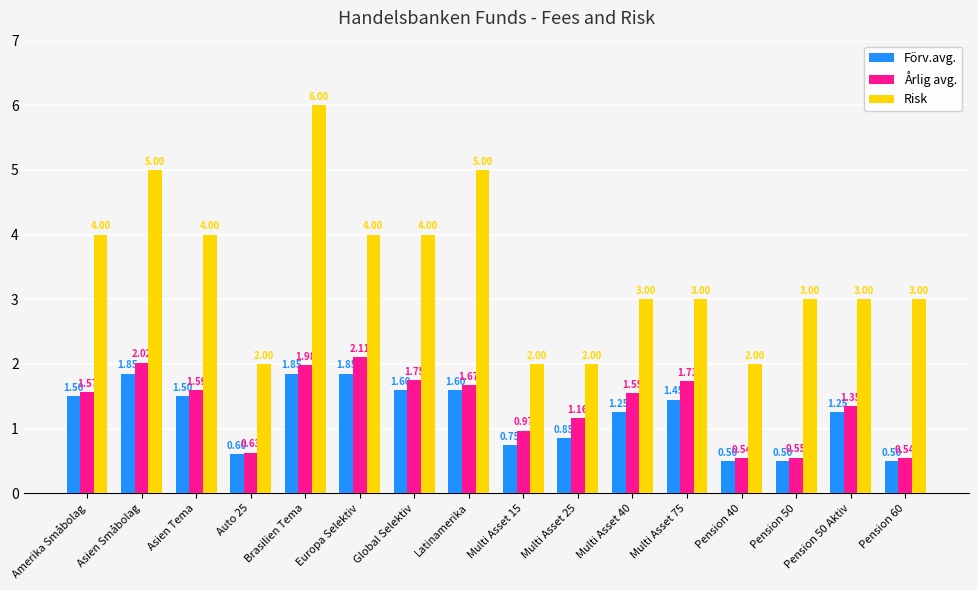

What is the difference between the highest and lowest values at Latinamerika?

3.4